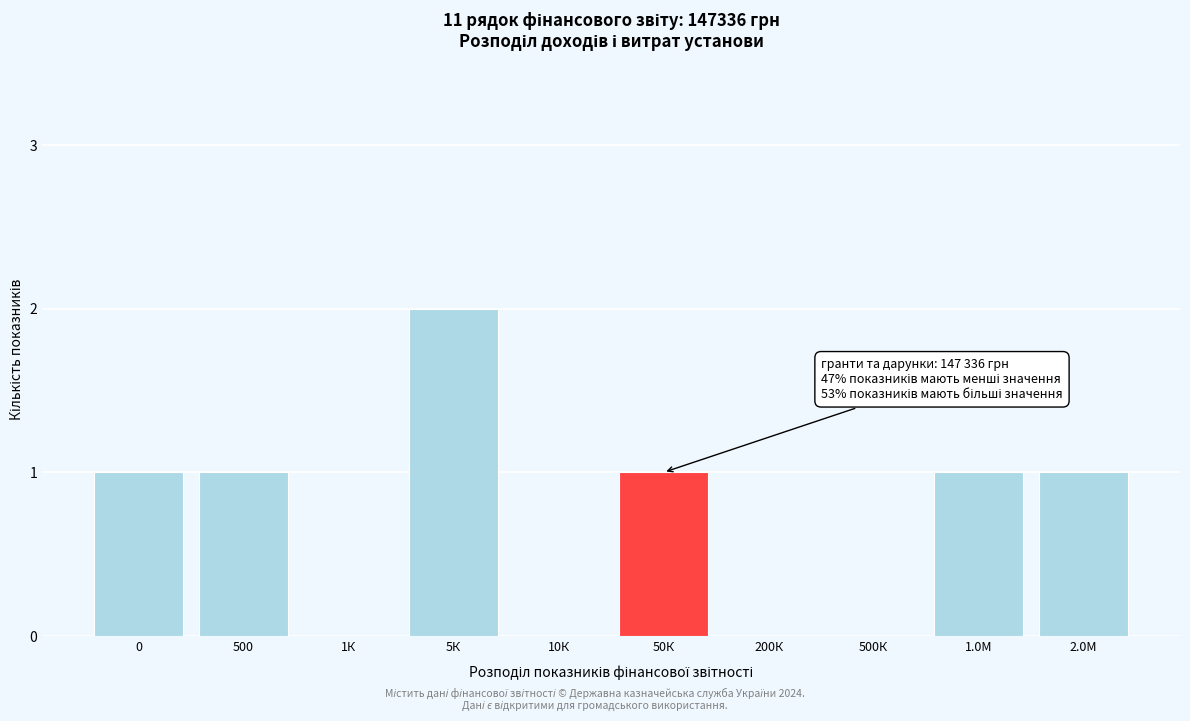

Reading left to right, transcribe all the data shown in this chart.

0=1	500=1	1К=0	5К=2	10К=0	50К=1	200К=0	500К=0	1.0М=1	2.0М=1